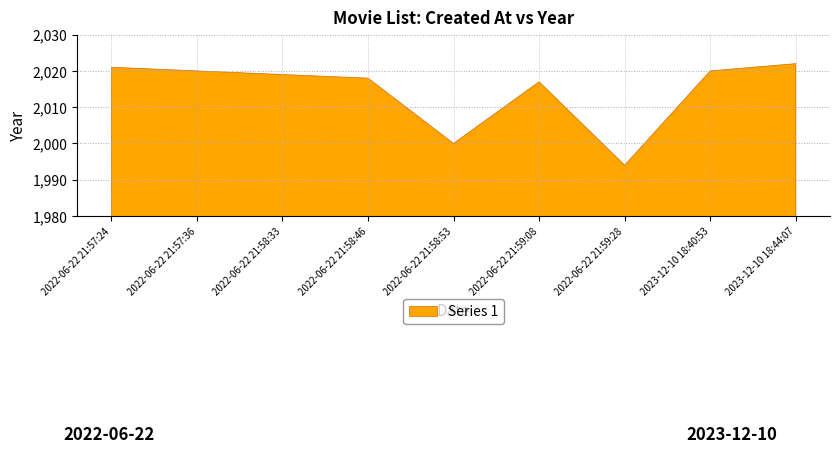

What is the difference between the maximum and minimum values?

28